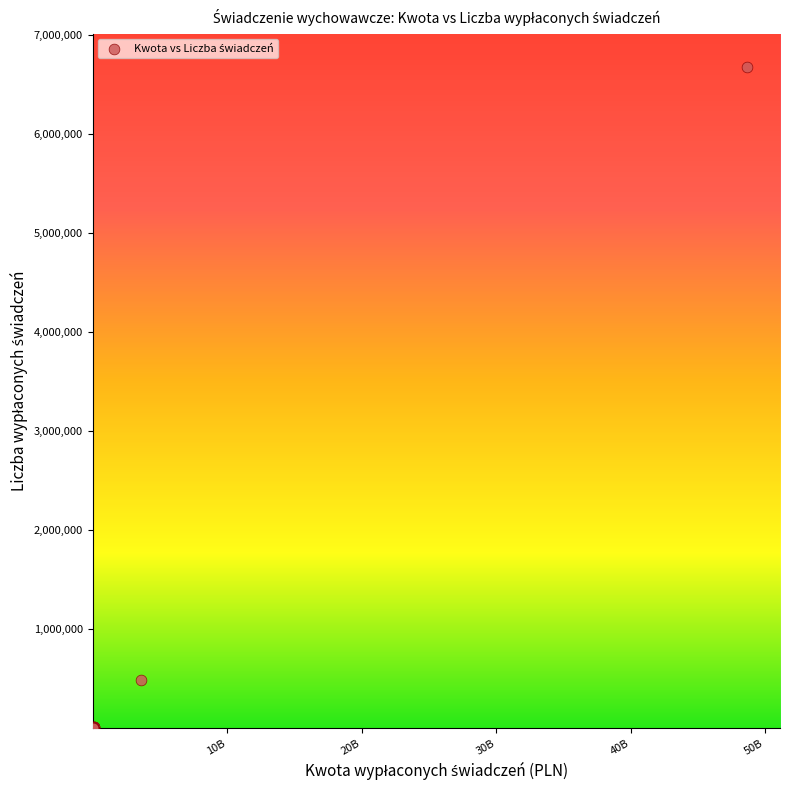

What Y value in the scatter plot is closest to 3341968?

489574